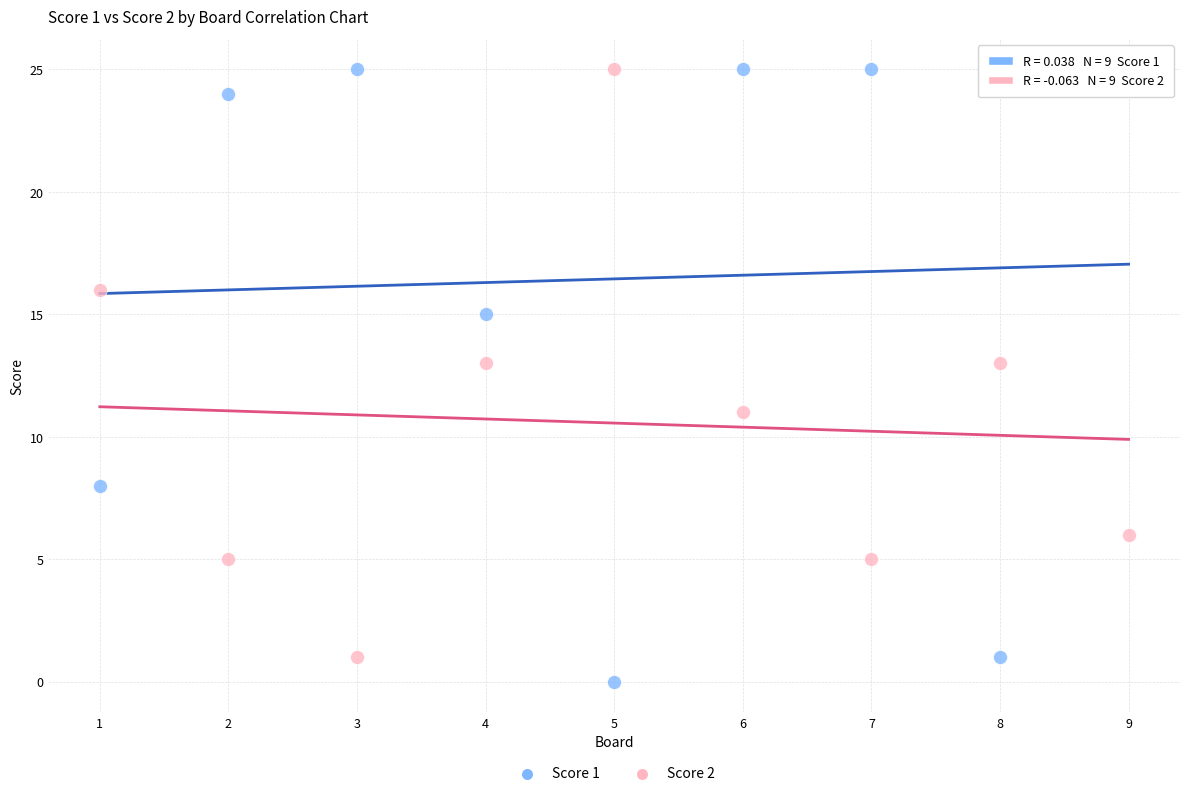

What is the X range (max minus min) for the scatter plot?

8